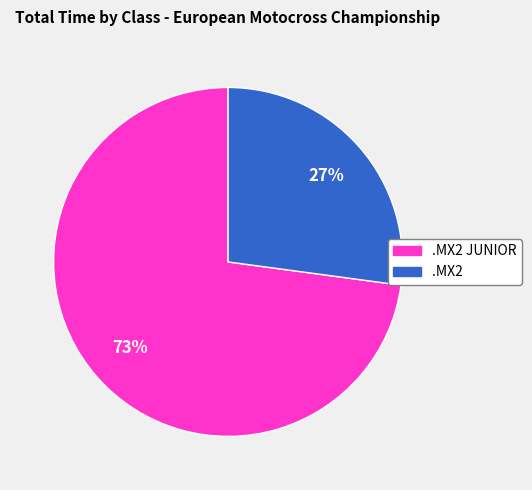

What is the largest slice in the pie chart?

.MX2 JUNIOR